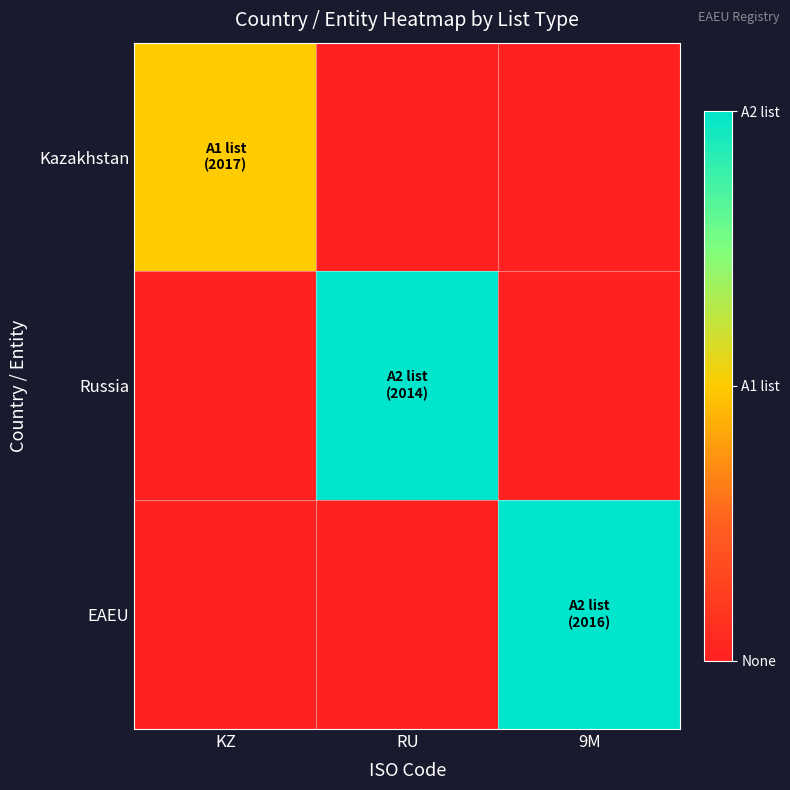

At which category is the sum across all series the highest?

RU